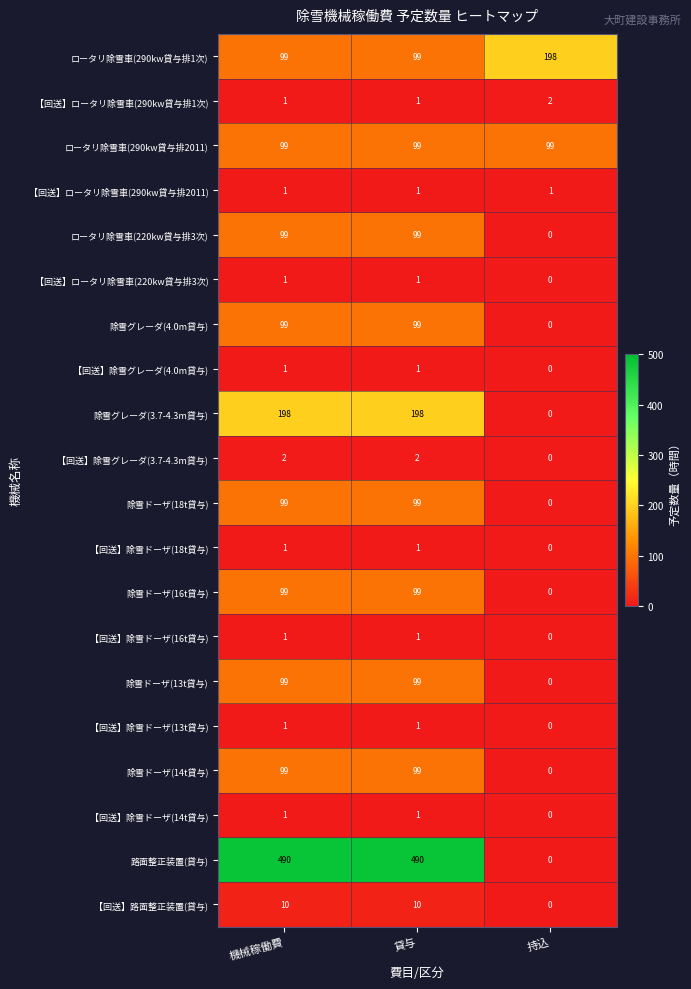

Which series has the largest range (max minus min)?

路面整正装置(貸与)